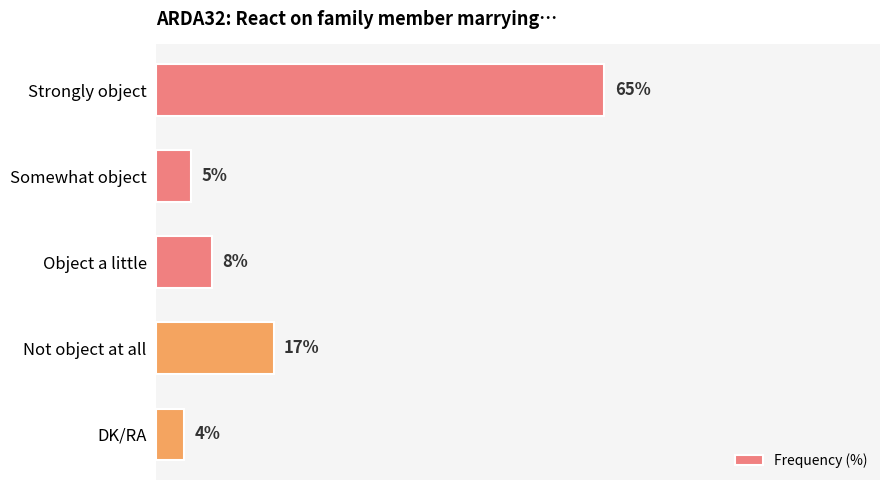

Which label corresponds to the largest value in the chart?

Strongly object